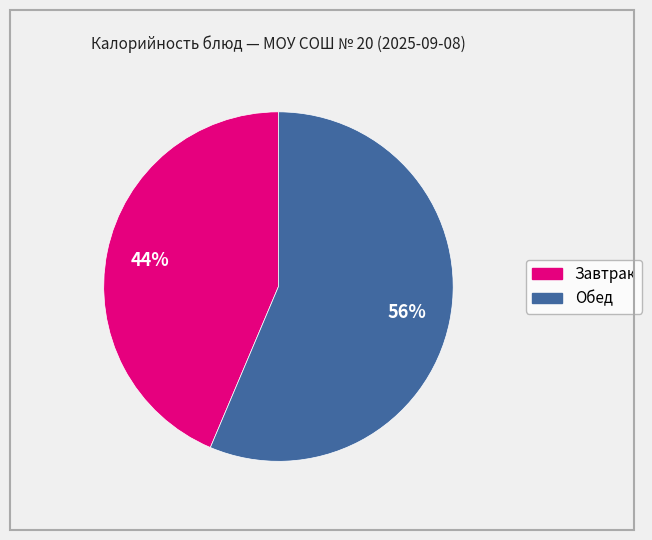

To the nearest percent, what is the average slice percentage?

50%